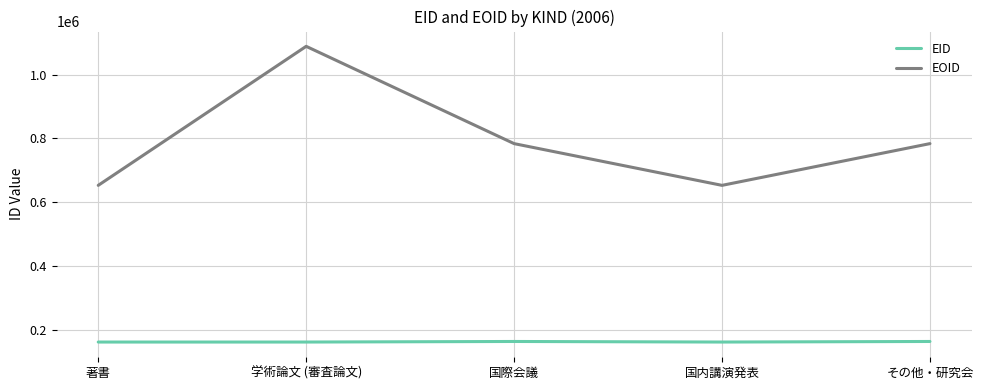

What is the maximum value shown in the chart?

1088336